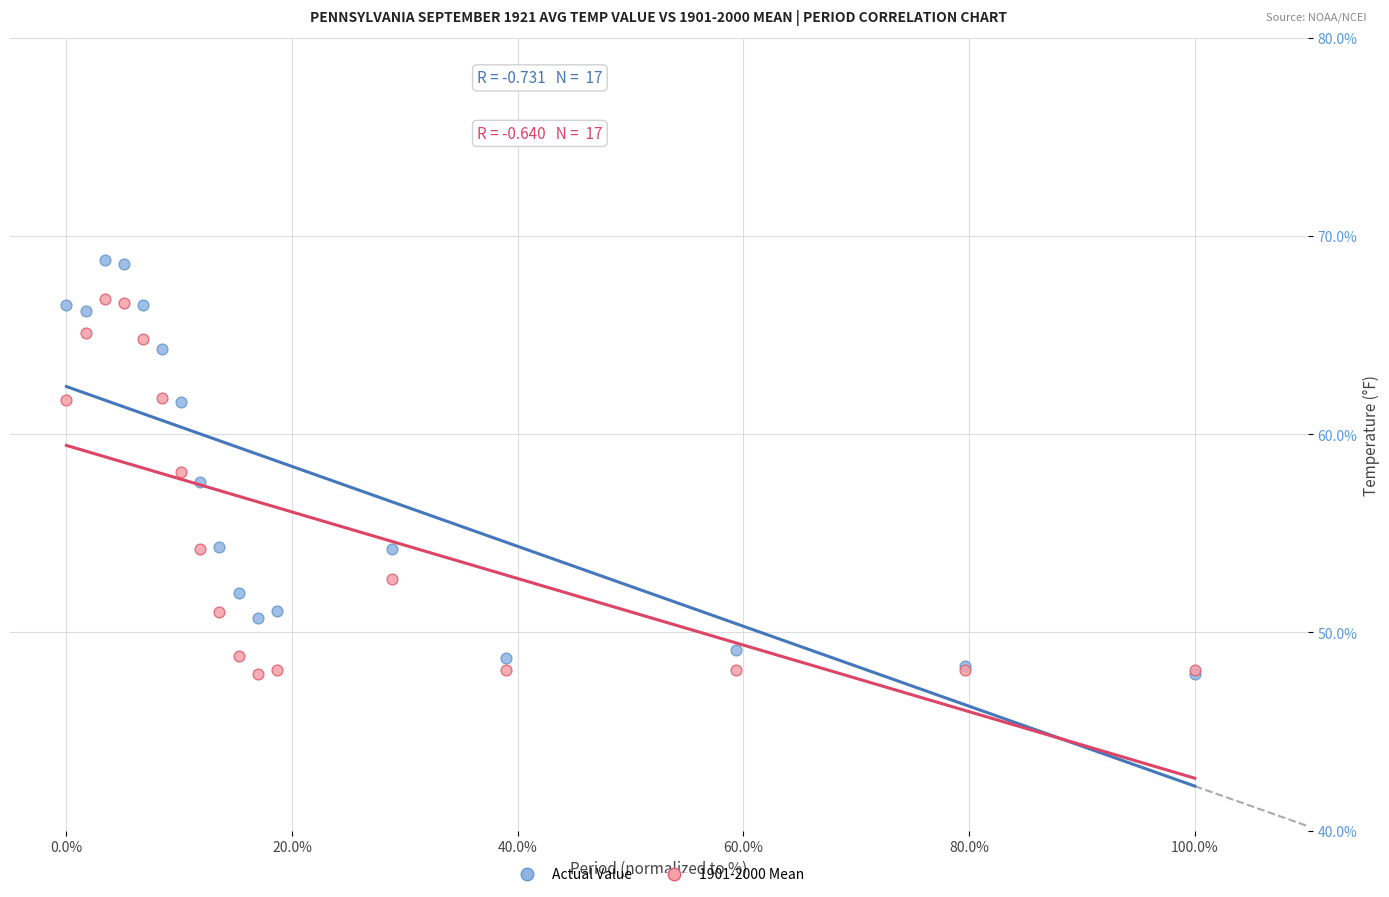

Which series has the widest spread of Y values?

Actual Value